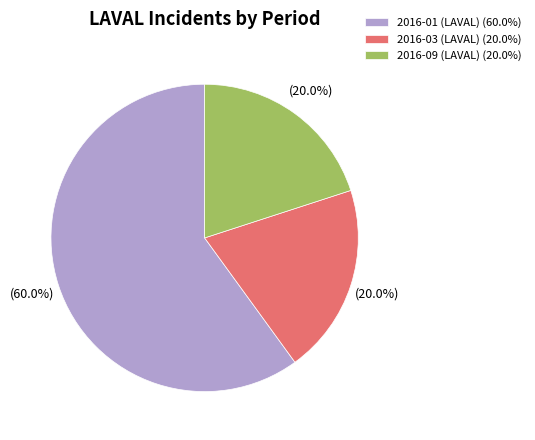

Does any single category account for the majority?

Yes